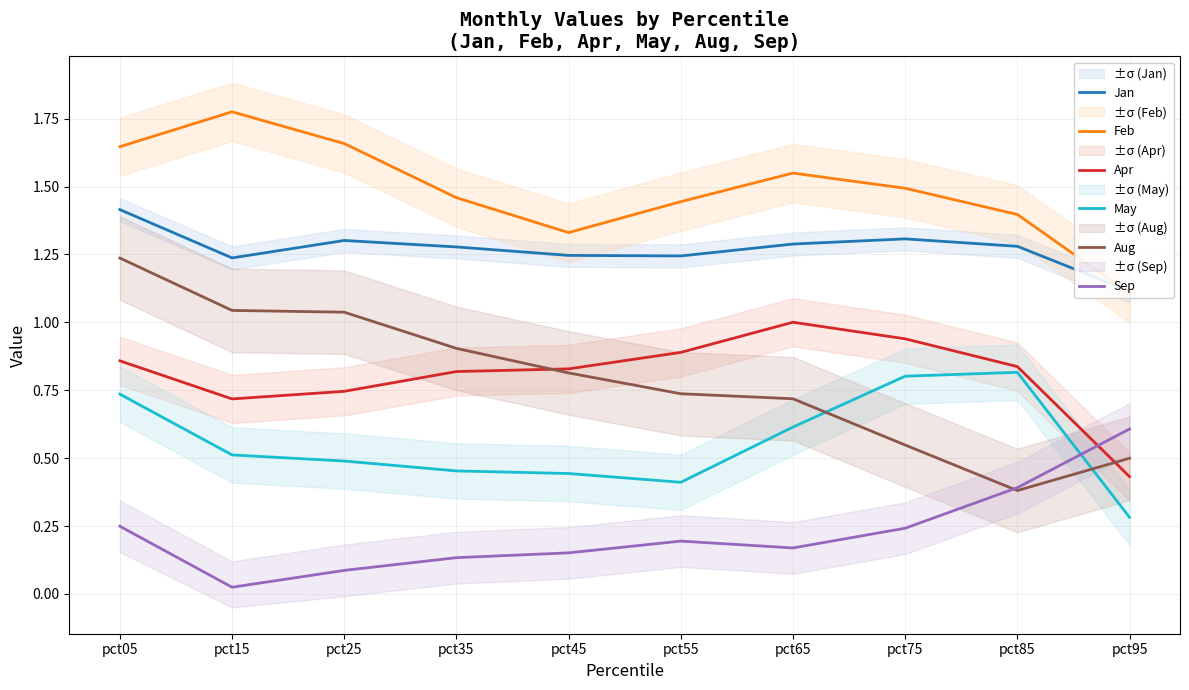

Which series has the largest range (max minus min)?

Aug